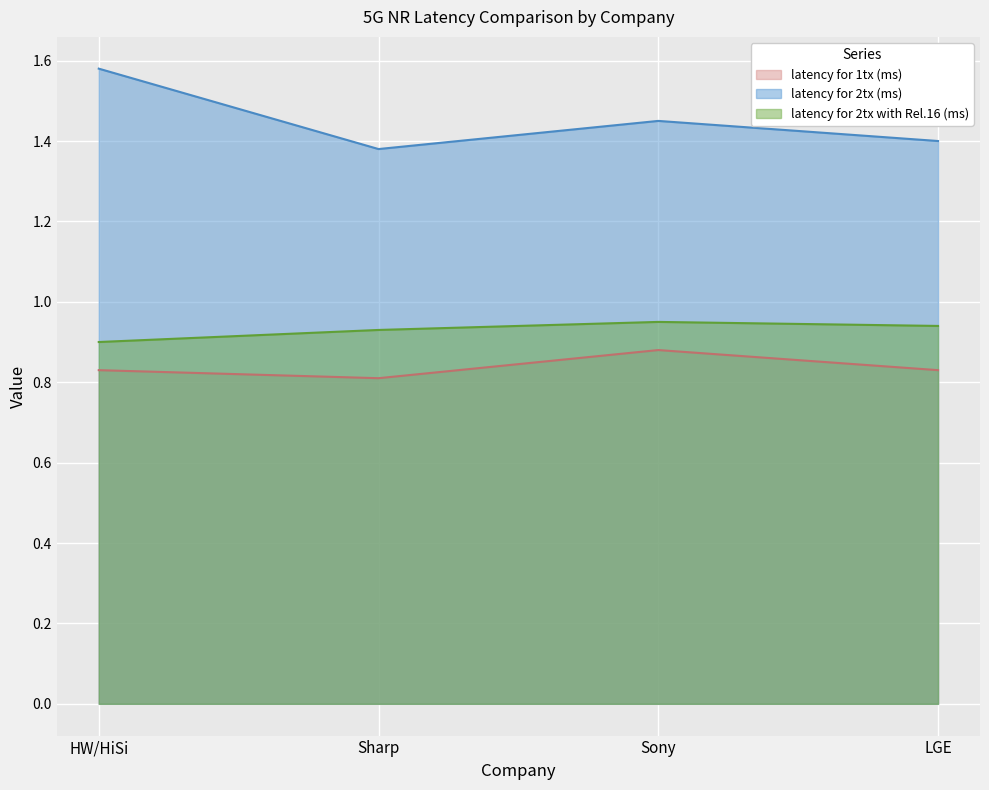

Between HW/HiSi and Sharp, which series saw the biggest shift?

latency for 2tx (ms)